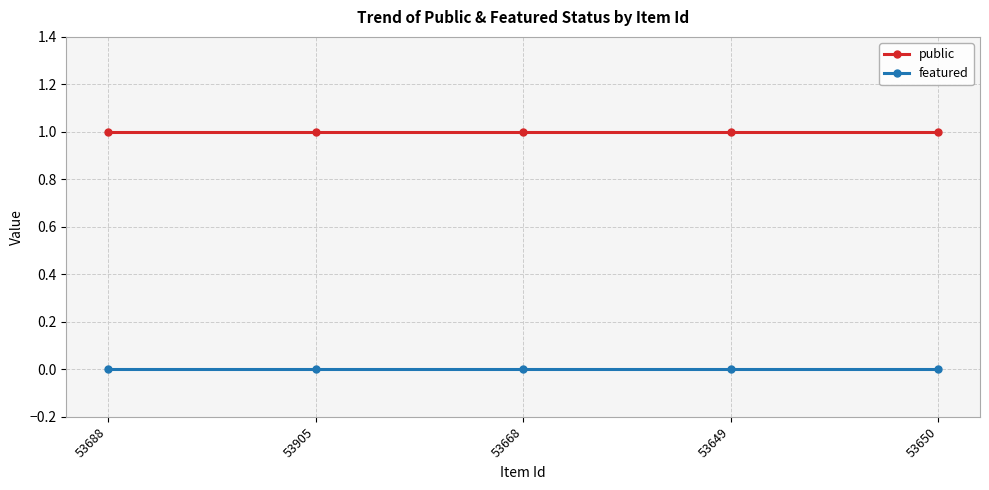

Rank the series by their maximum value, from lowest to highest.

featured, public